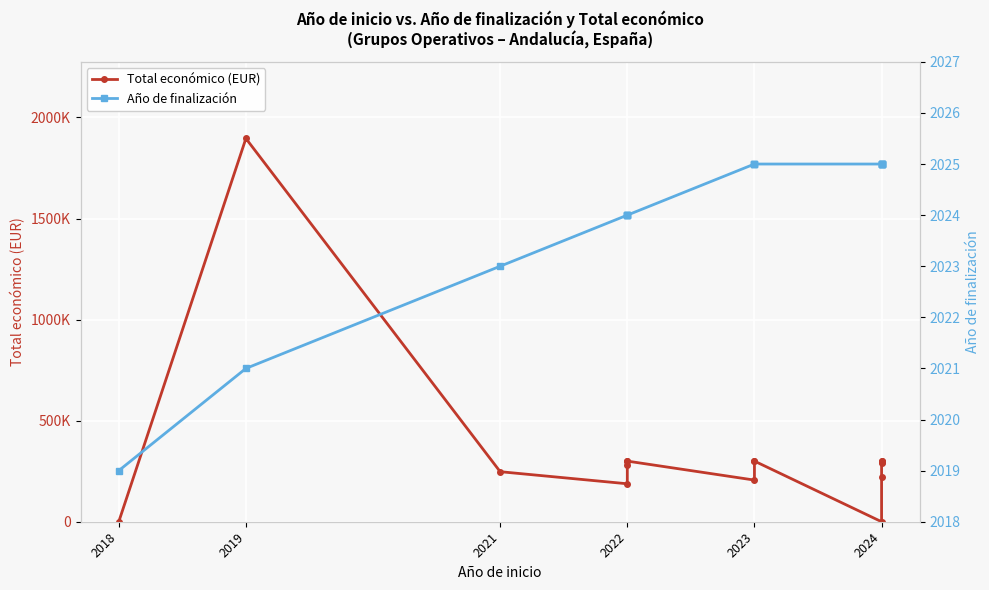

What are all the series names shown in the legend?

Total económico (EUR), Año de finalización